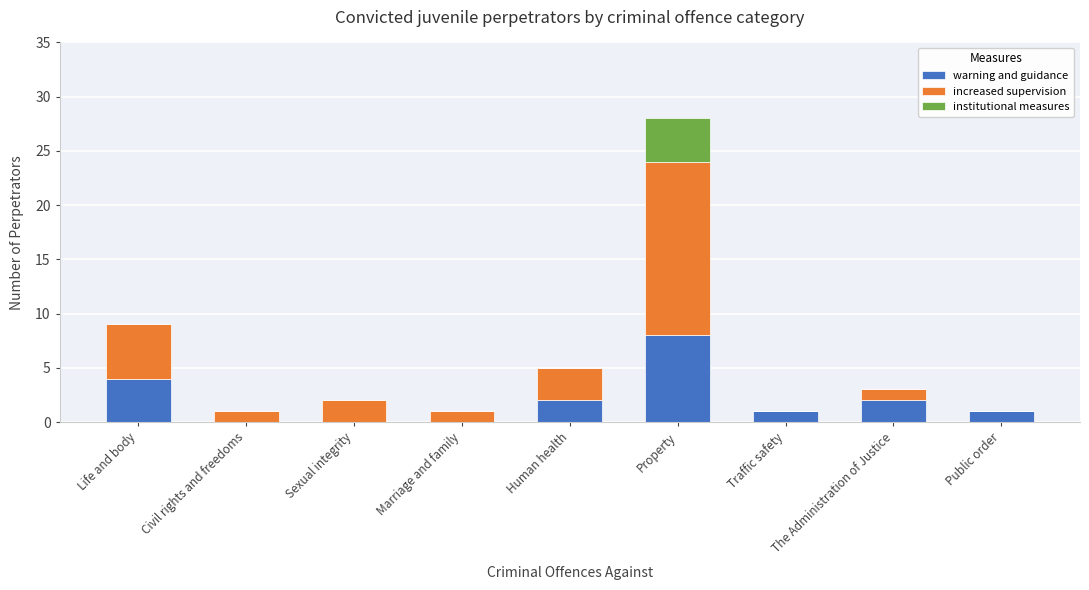

How many series are shown in this chart?

3